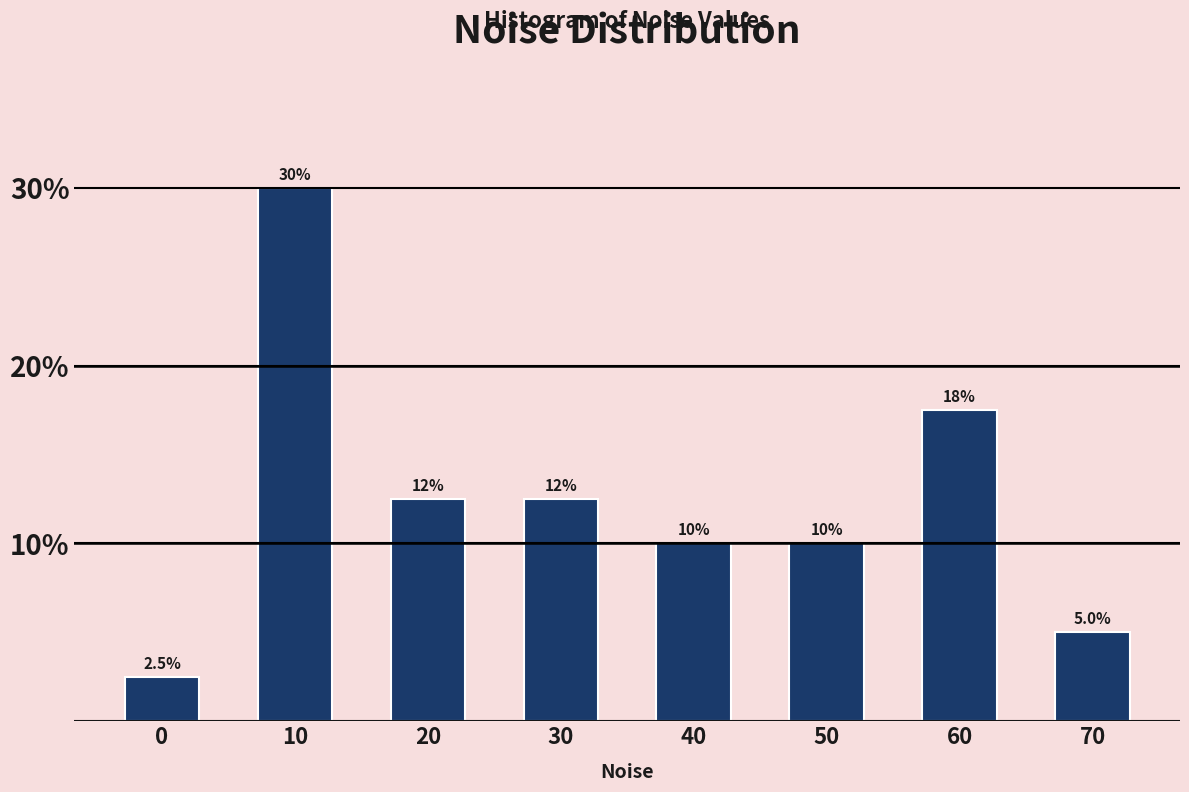

Reading left to right, what are all the values shown in this chart?

0=2.5	10=30.0	20=12.5	30=12.5	40=10.0	50=10.0	60=17.5	70=5.0